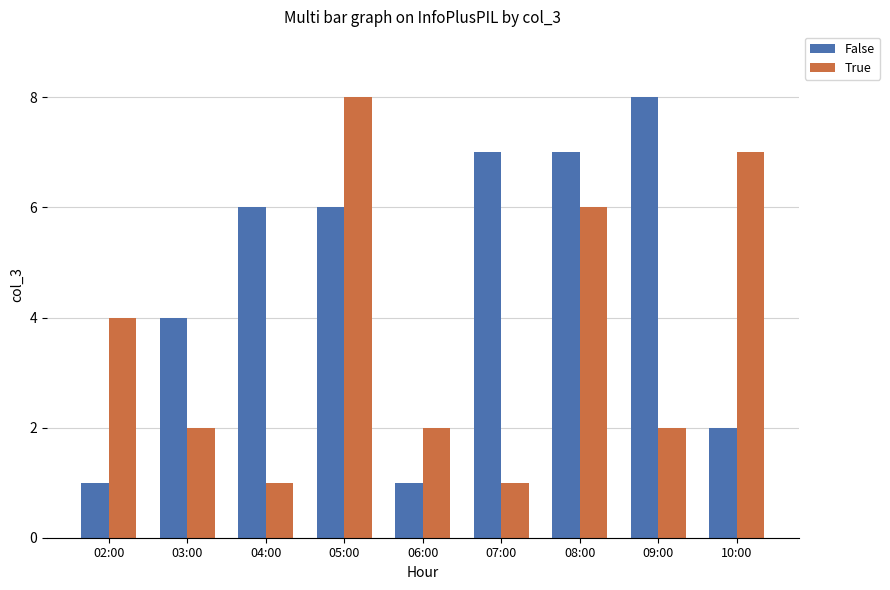

How many True values are between 2 and 6?

5